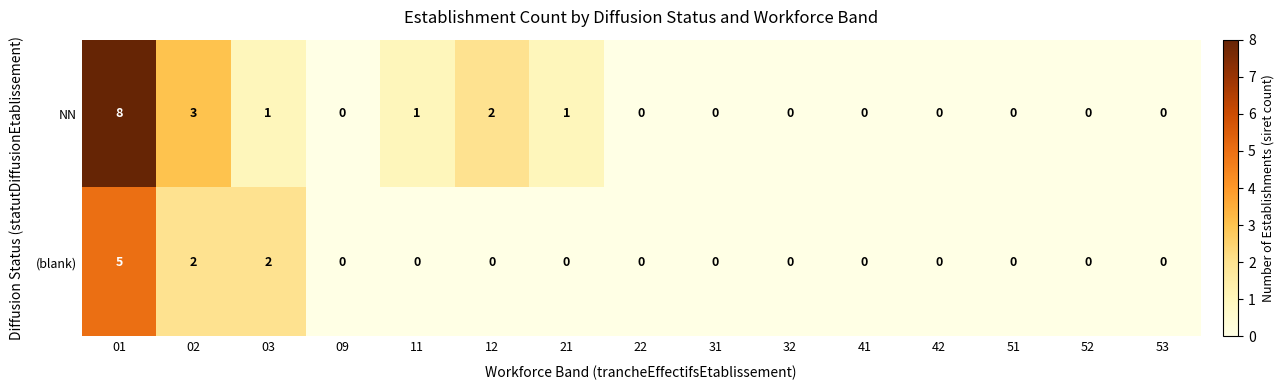

List the series in order of their peak value, highest first.

NN, (blank)